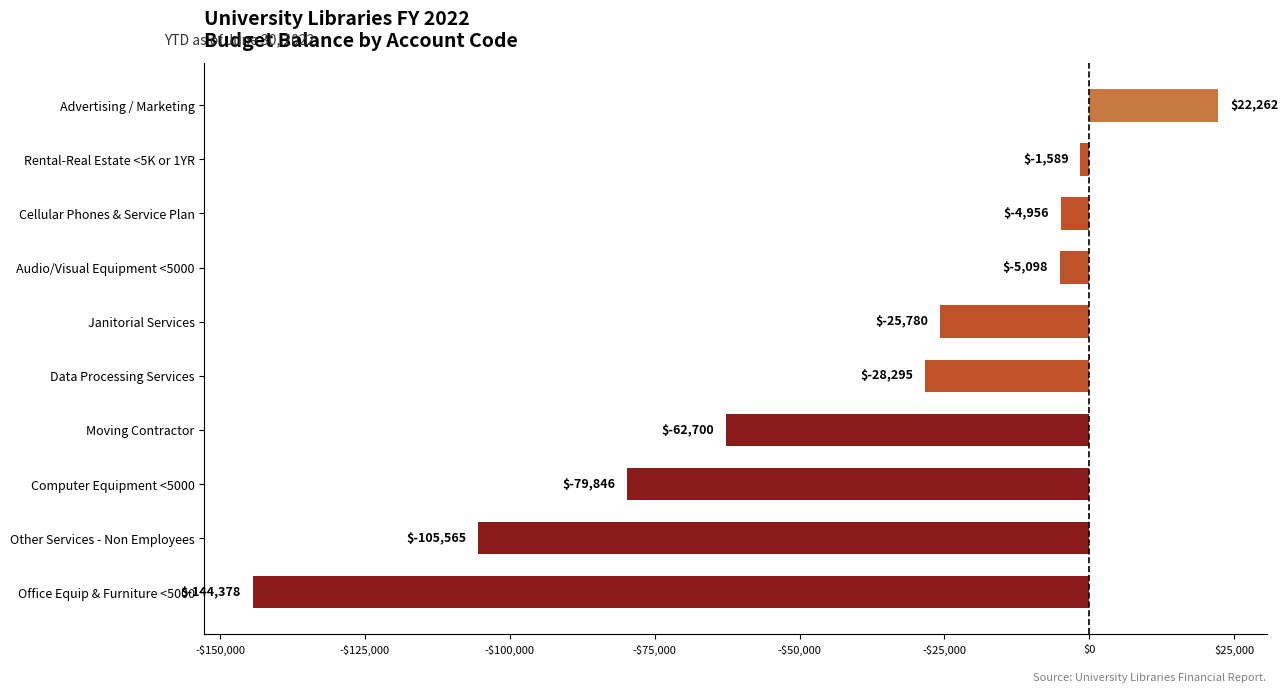

What is the difference between the maximum and minimum values?

166640